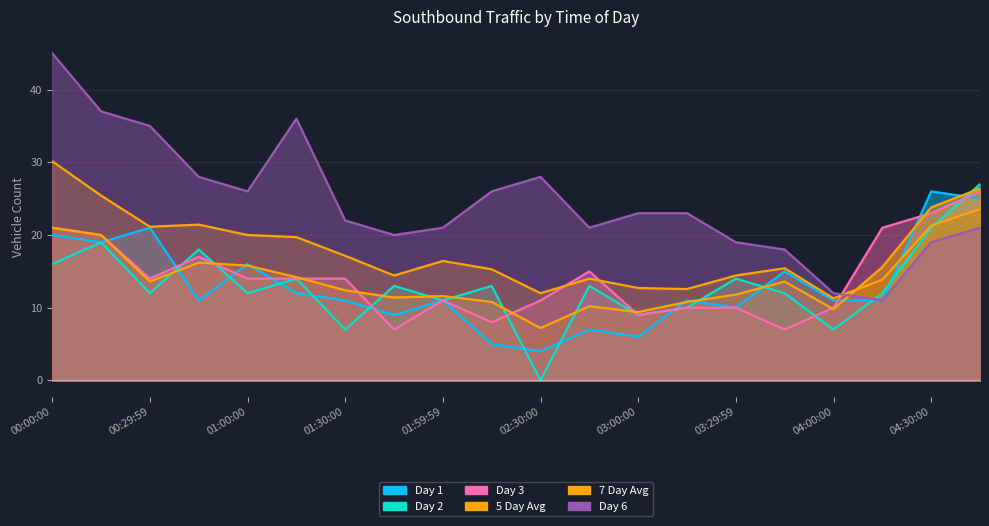

Is it true that Day 3 equals 10.0 at 03:29:59?

True